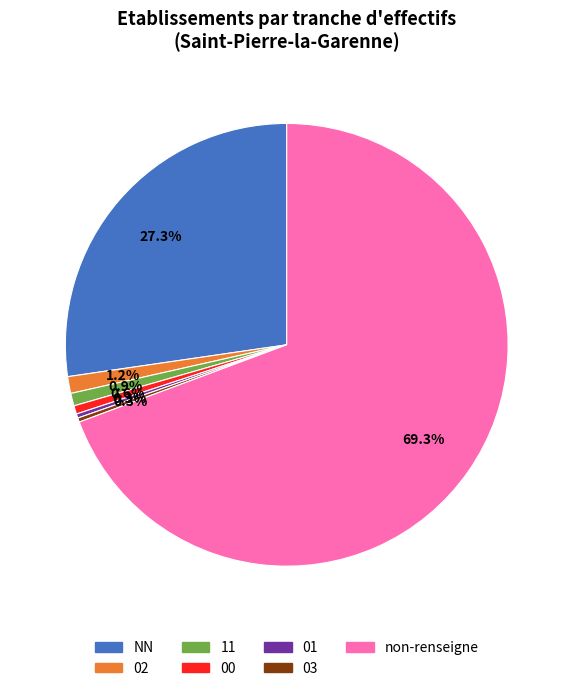

Count the number of slices in the pie.

7